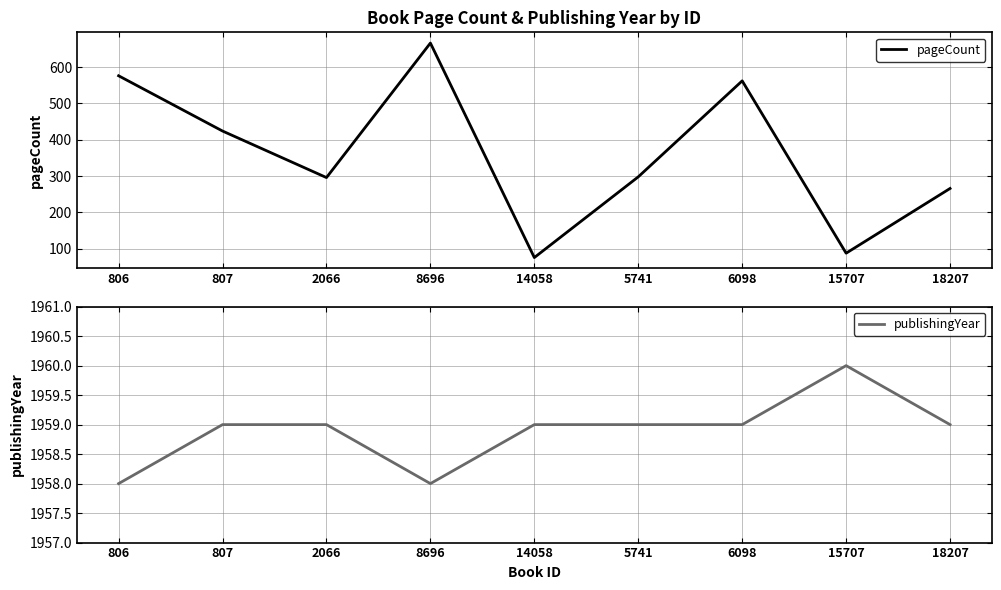

True or false: publishingYear and pageCount intersect in this chart.

False